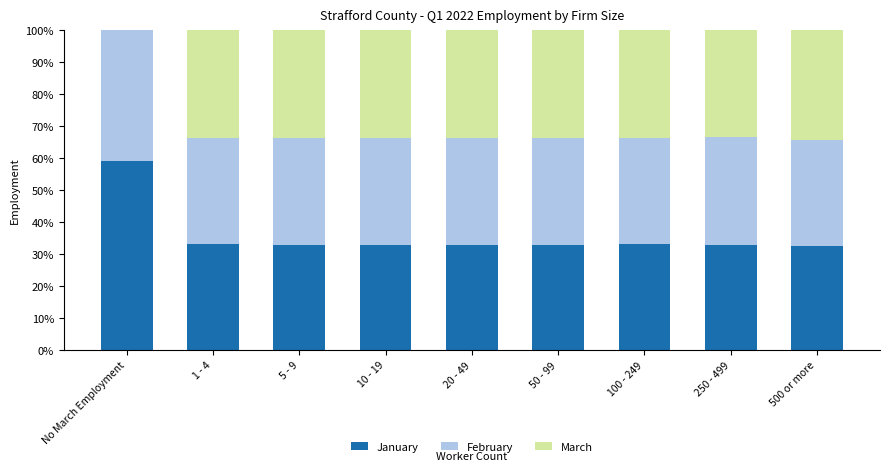

Is it true that January equals 53.0 at 10 - 19?

False